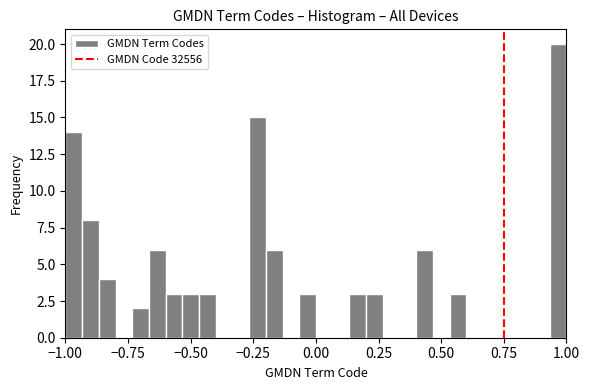

Around what value on the x-axis is the tallest bar? Give the approximate position of its centre, as read against the axis.

0.95